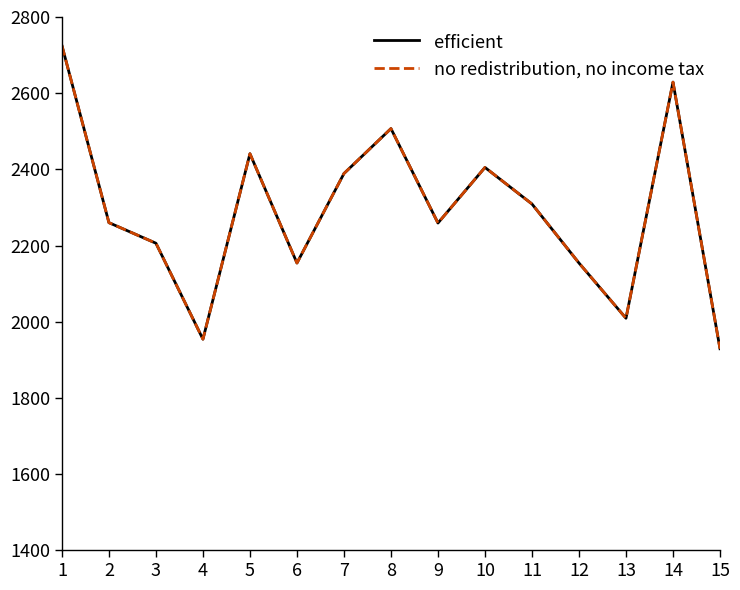

Where is the first local maximum for efficient?

5